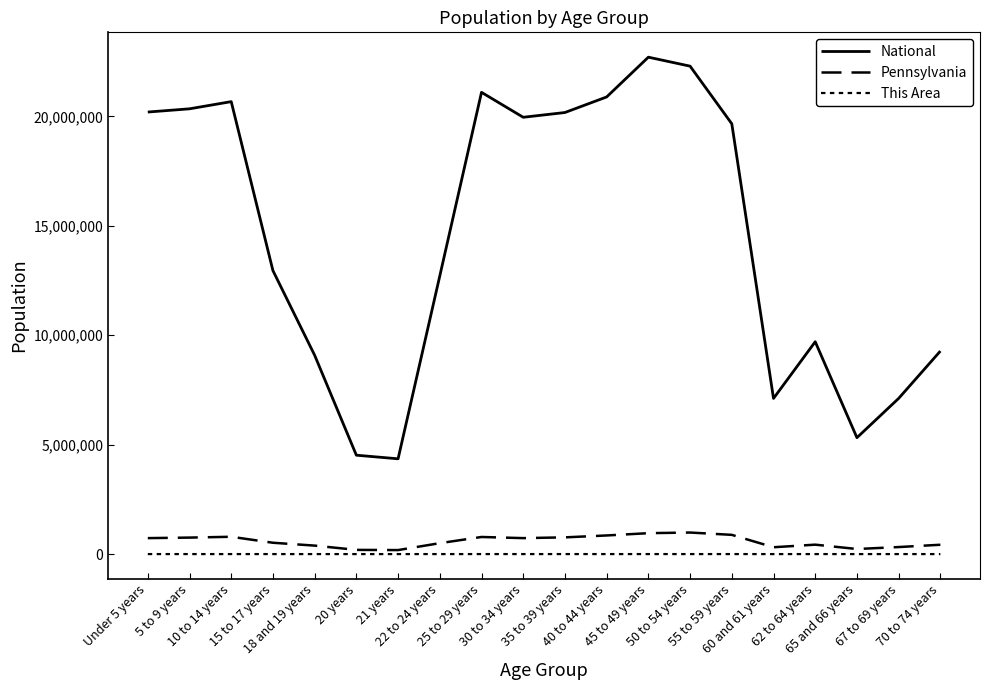

True or false: Pennsylvania has a value of 191942 at 20 years.

True